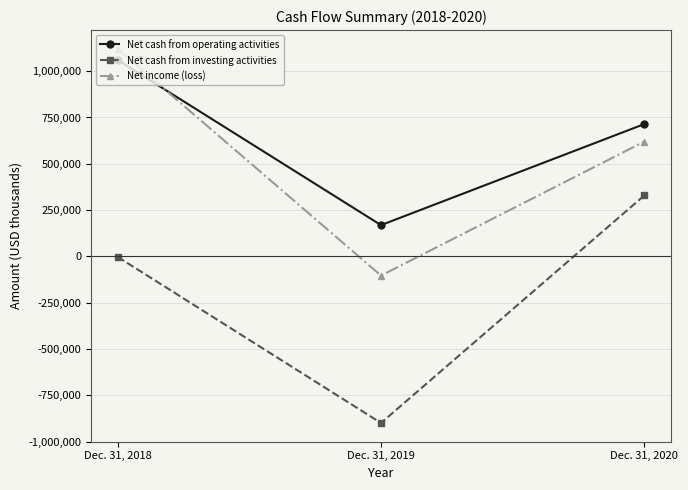

What is the value of the Net cash from operating activities point at the 2nd from the left?

168771